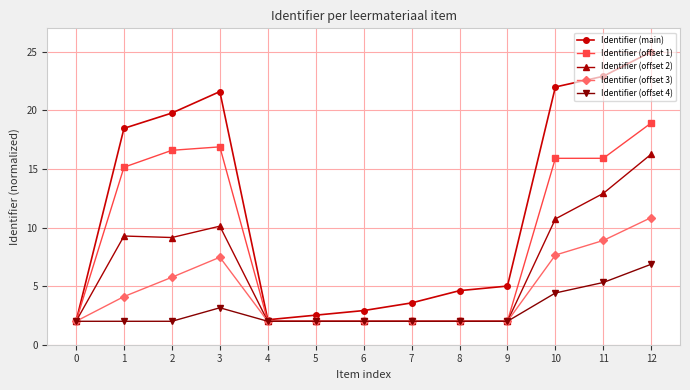

Which series changed the most between 11 and 12?

Identifier (offset 2)